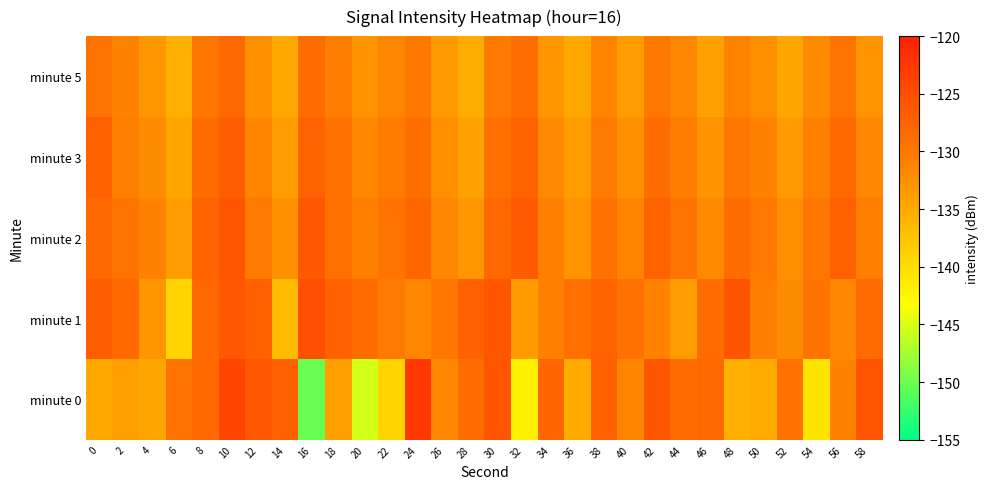

What is the total value across all series at 44?

-653.8